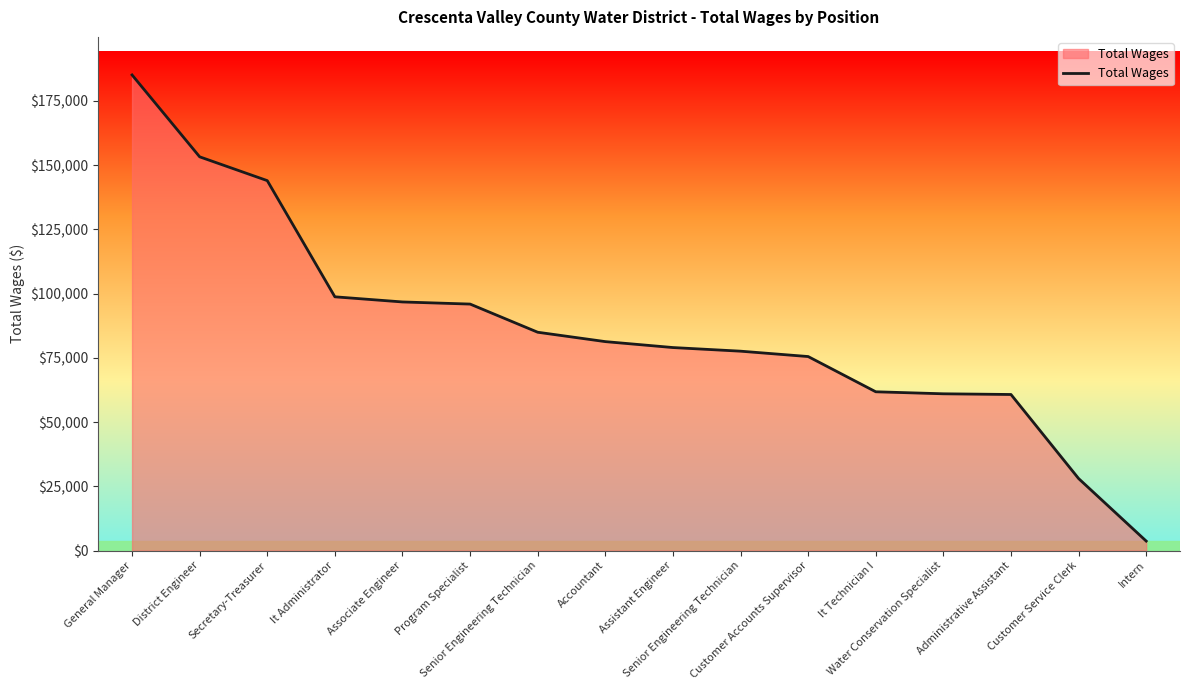

Does the chart have visible grid lines?

No